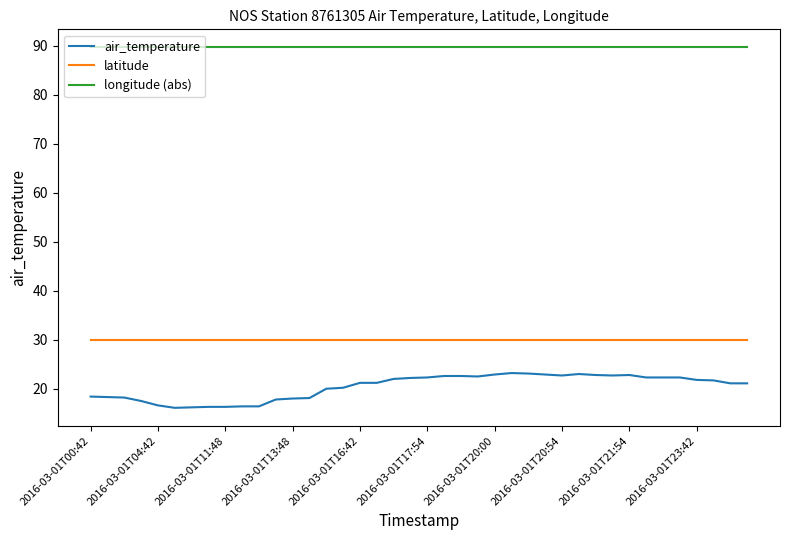

What is the minimum value for latitude?

29.9